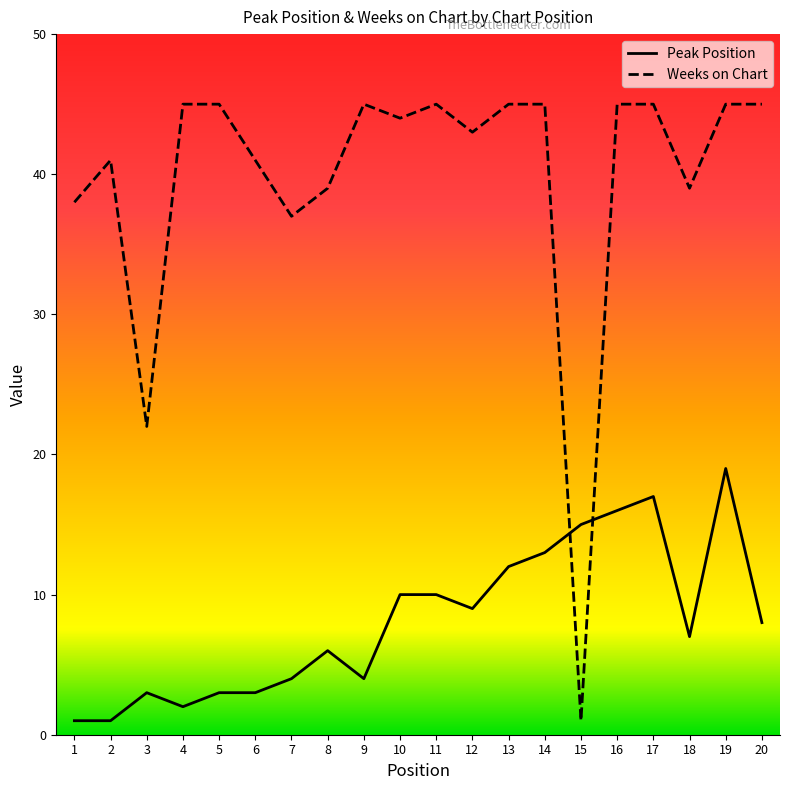

What is the maximum value shown in the chart?

45